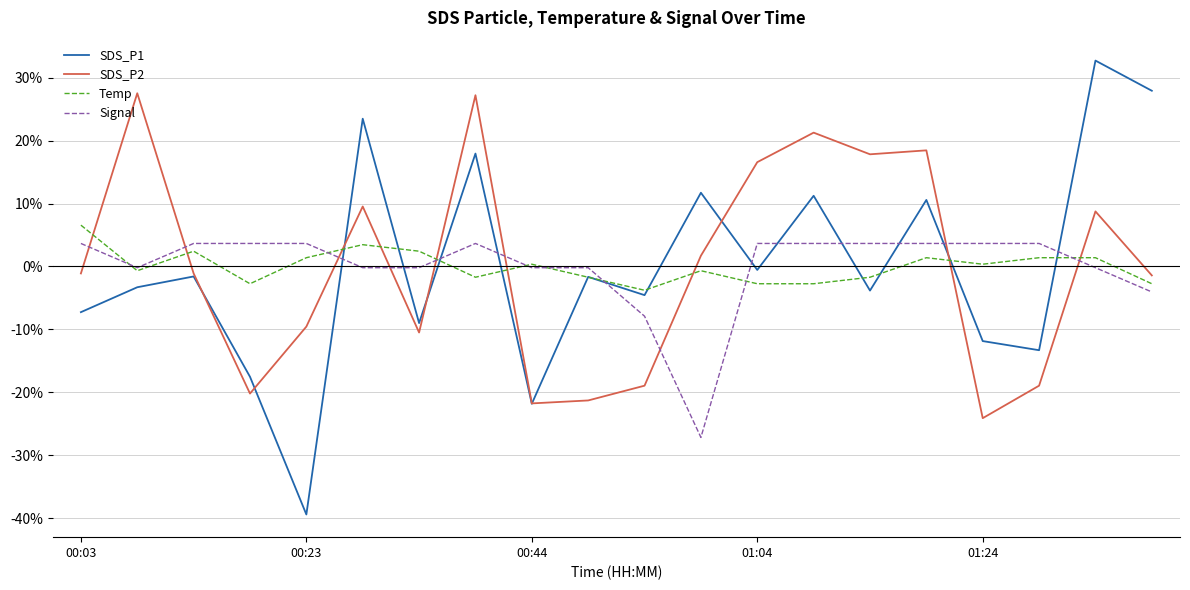

Which series has the largest range (max minus min)?

SDS_P1